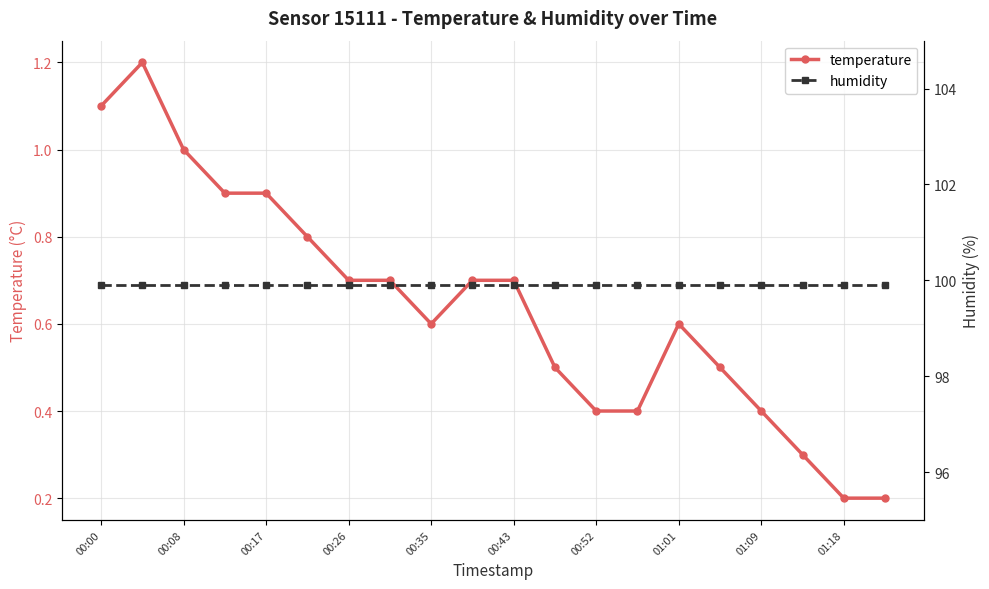

True or false: temperature and humidity intersect in this chart.

False